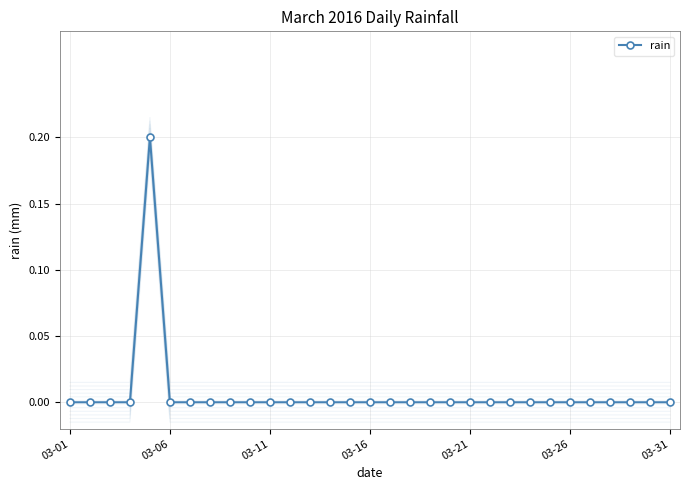

True or false: rain has more than 0 points higher than both neighbors.

True